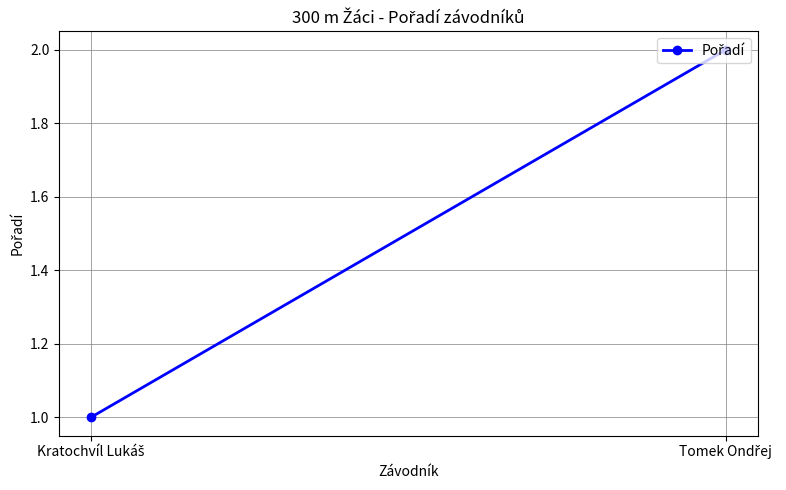

Rank the categories by value from highest to lowest.

Tomek Ondřej, Kratochvíl Lukáš